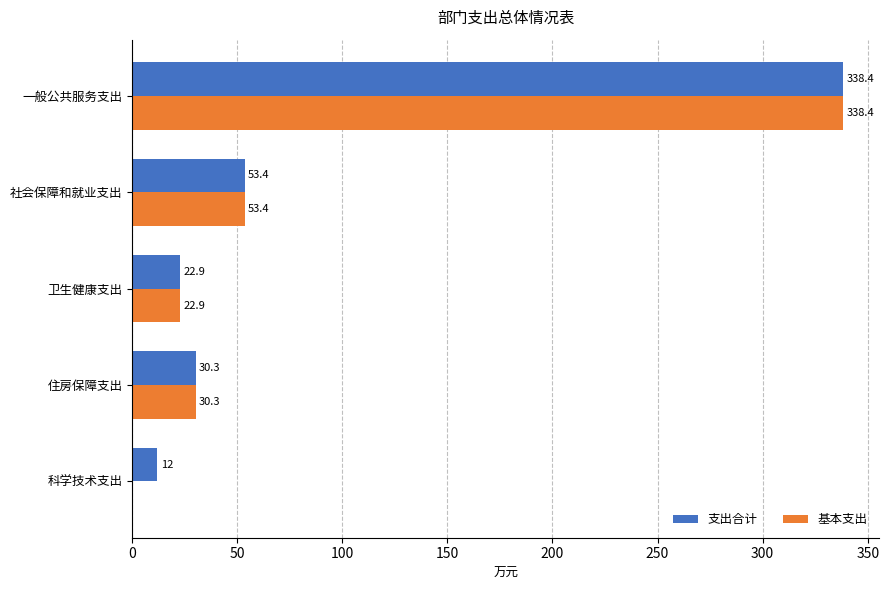

Read the 基本支出 value at 住房保障支出.

30.3